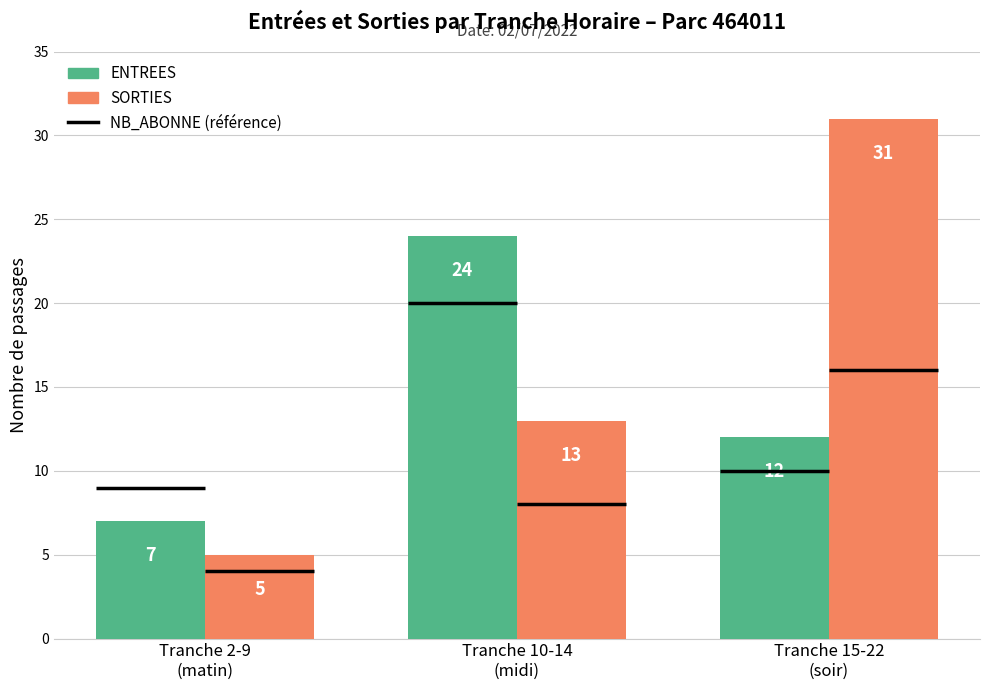

The ENTREES series shows 12 at Tranche 15-22
(soir). True or false?

True